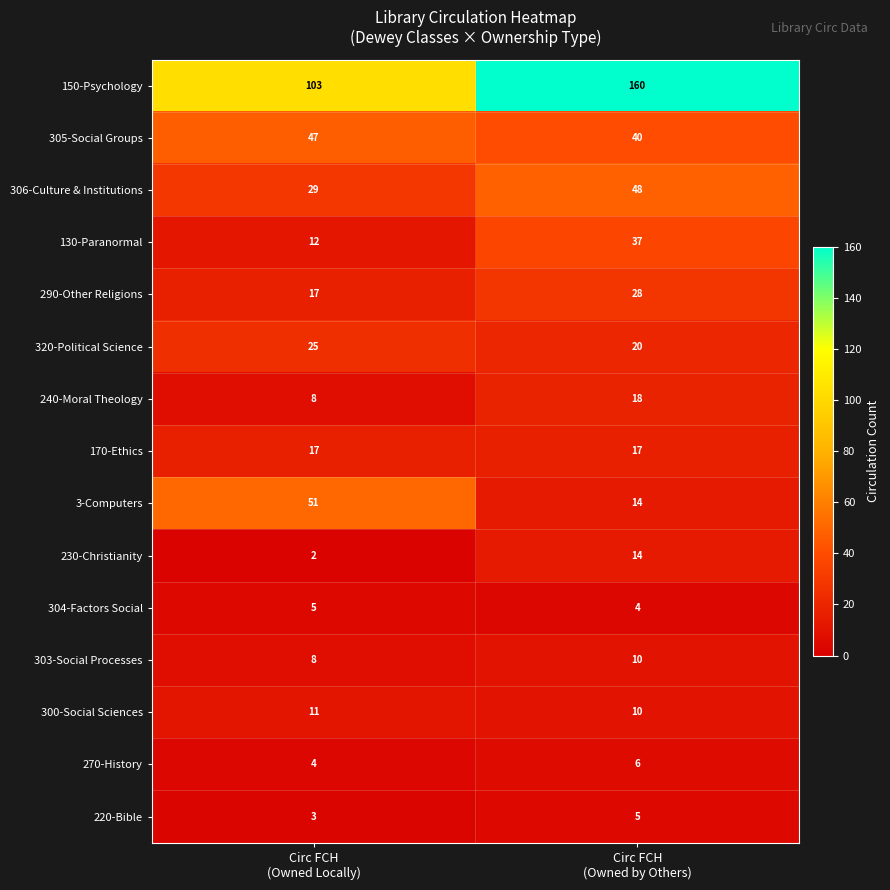

What is the lowest value of the 300-Social Sciences series?

10